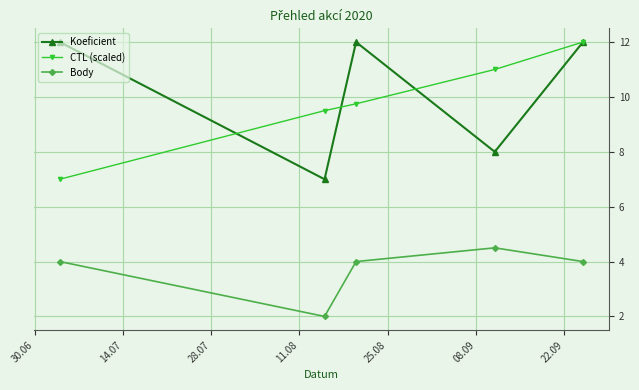

What is the sum of all CTL (scaled) values?

49.2